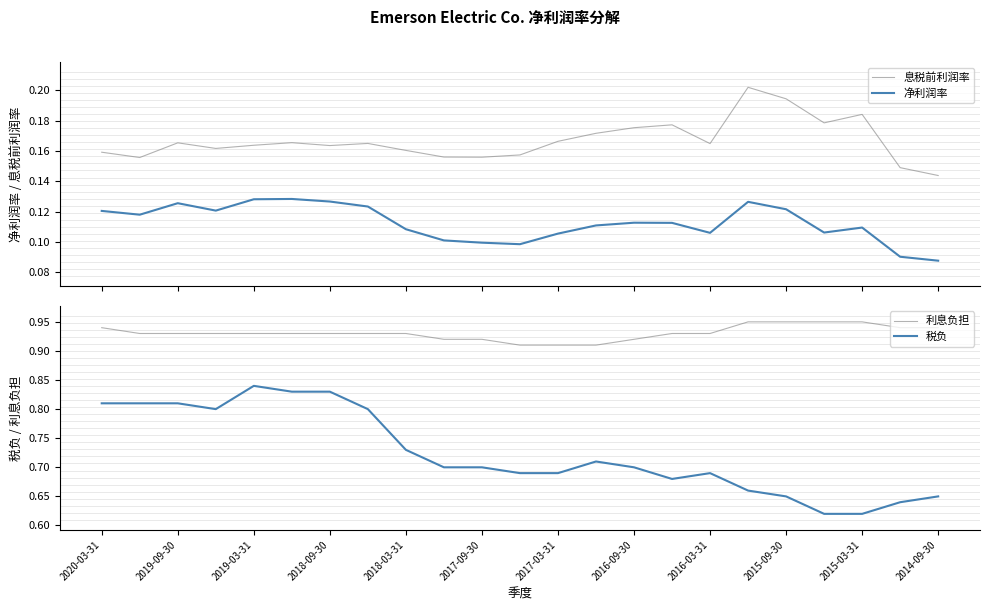

In 税负, how many points are higher than both neighbors (excluding endpoints)?

3